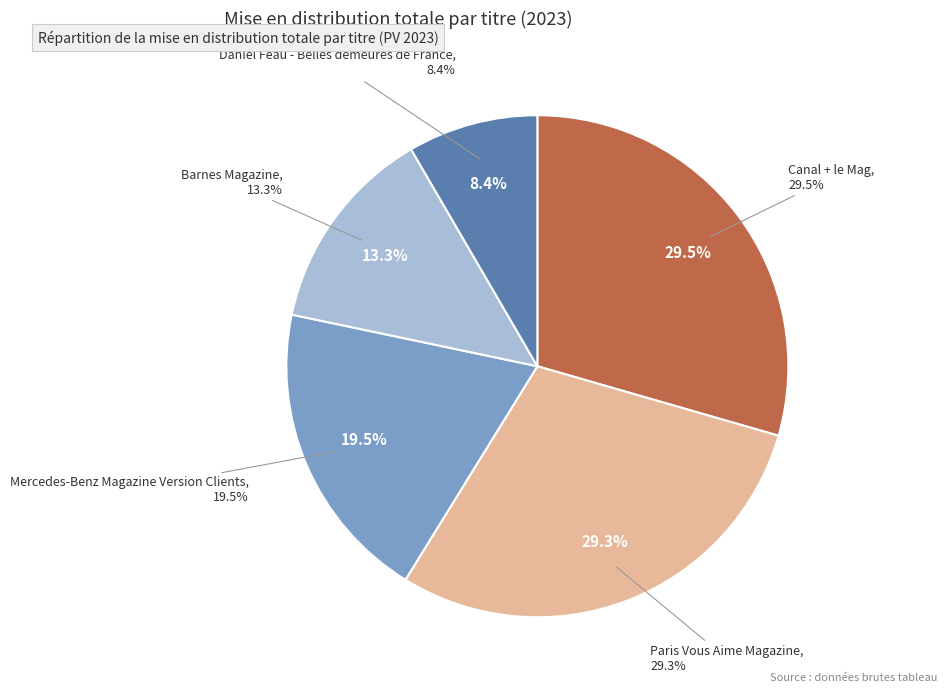

True or false: Paris Vous Aime Magazine accounts for 19% of the total.

False